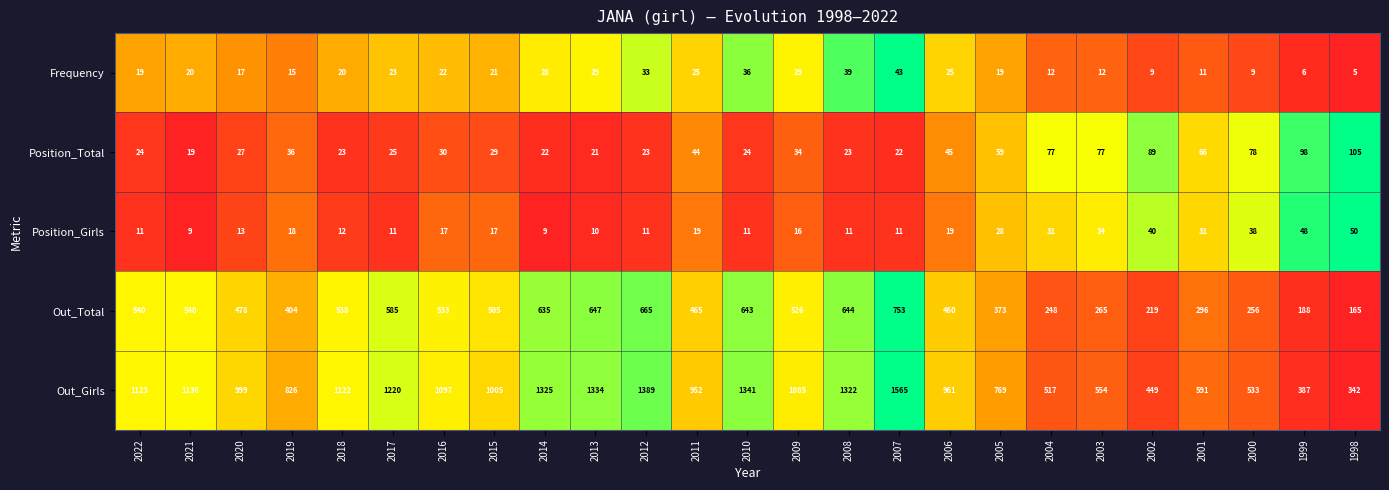

How many distinct data groups are displayed?

5